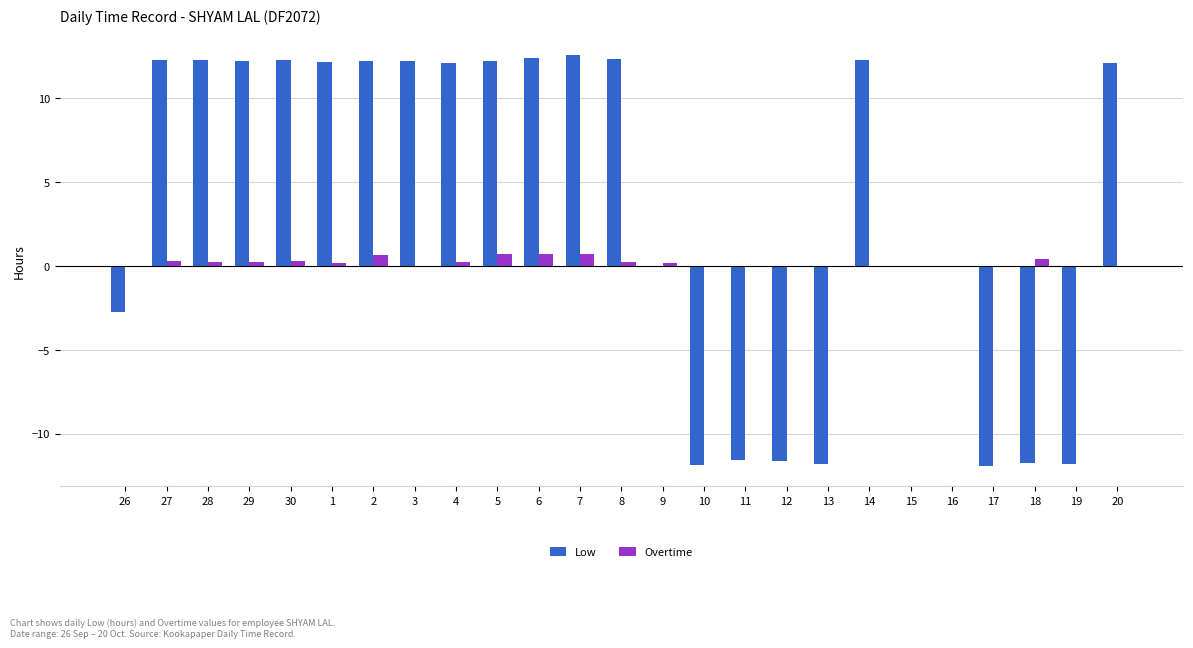

Between 1 and 9, which series saw the biggest shift?

Low